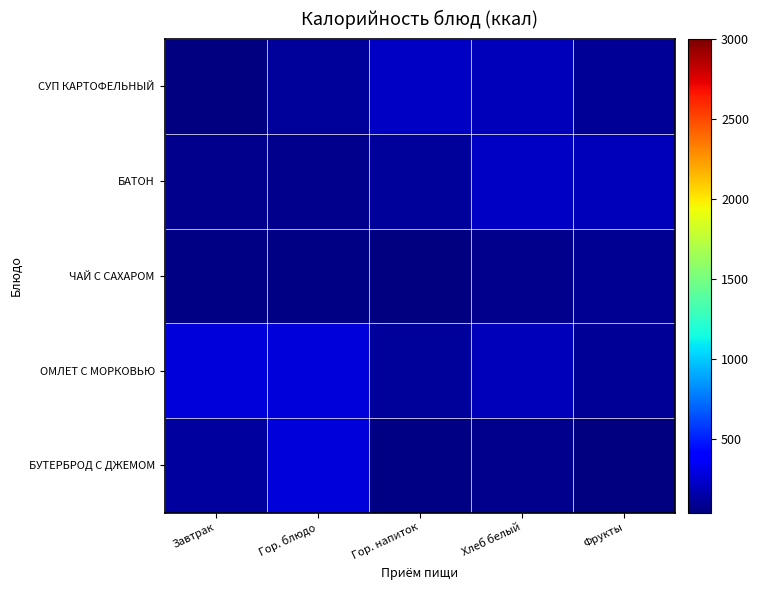

Reading right to left, list all the values displayed in this chart.

БУТЕРБРОД С ДЖЕМОМ: Фрукты=43.0	Хлеб белый=78.0	Гор. напиток=60.0	Гор. блюдо=281.0	Завтрак=132.0
ОМЛЕТ С МОРКОВЬЮ: Фрукты=105.0	Хлеб белый=191.0	Гор. напиток=119.0	Гор. блюдо=281.0	Завтрак=281.0
ЧАЙ С САХАРОМ: Фрукты=90.0	Хлеб белый=78.0	Гор. напиток=40.7	Гор. блюдо=60.0	Завтрак=60.0
БАТОН: Фрукты=191.0	Хлеб белый=215.0	Гор. напиток=119.0	Гор. блюдо=78.0	Завтрак=78.0
СУП КАРТОФЕЛЬНЫЙ: Фрукты=105.0	Хлеб белый=191.0	Гор. напиток=215.0	Гор. блюдо=119.0	Завтрак=43.0